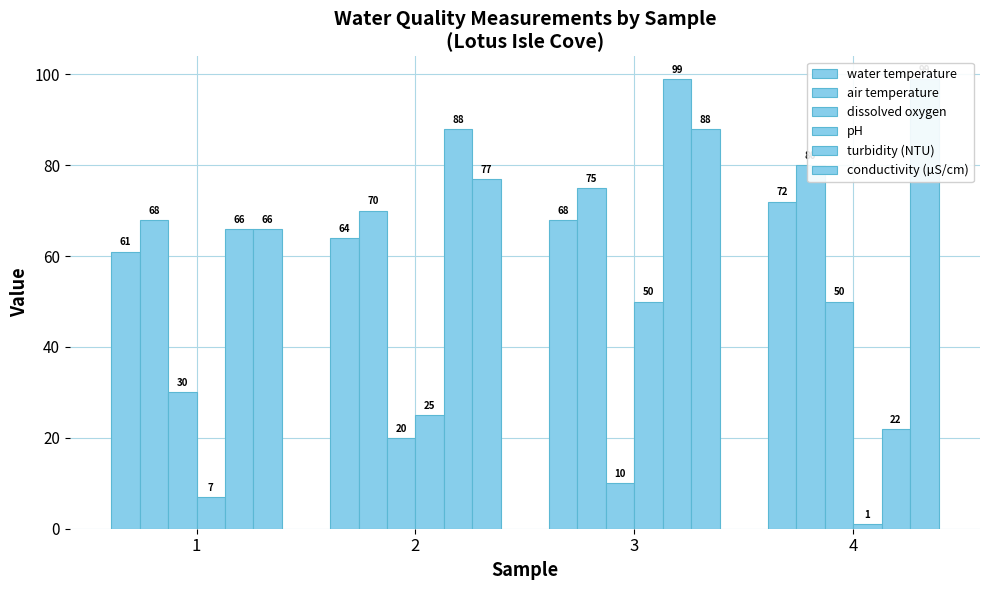

What is the difference between the maximum and minimum values in the water temperature series?

11